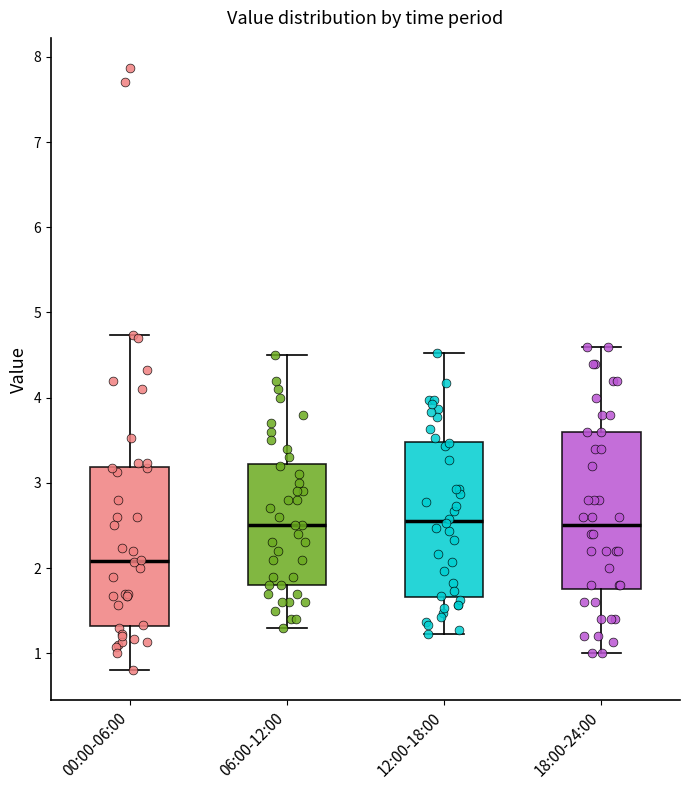

Reading left to right, read every box against the y-axis: the position of its median line, the range the box covers, and the ends of its whiskers. The values are not printed on the chart, so give them approximately, as read against the axis.

00:00-06:00: median 2.1, box 1.3 to 3.2, whiskers 0.8 to 4.7
06:00-12:00: median 2.5, box 1.8 to 3.2, whiskers 1.3 to 4.5
12:00-18:00: median 2.6, box 1.7 to 3.5, whiskers 1.2 to 4.5
18:00-24:00: median 2.5, box 1.8 to 3.6, whiskers 1.0 to 4.6